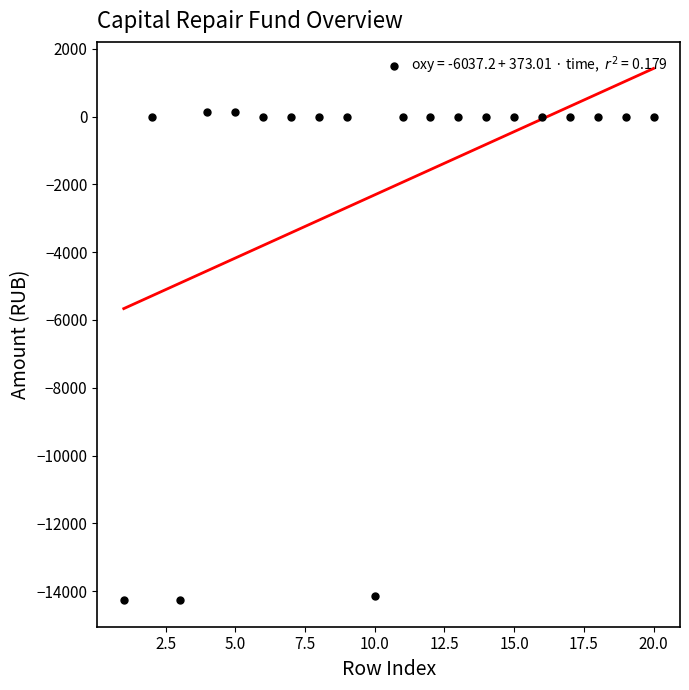

What is the range of Y values (max minus min)?

14399.7